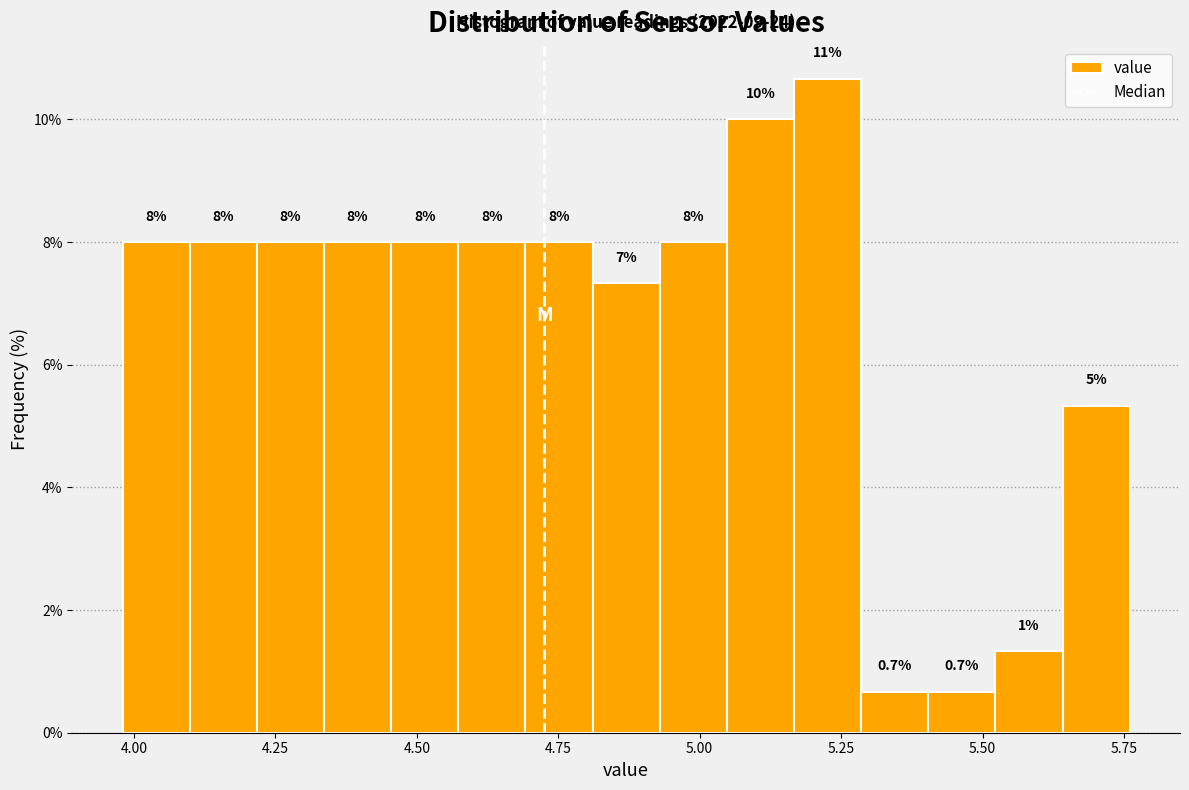

Around what value on the x-axis is the tallest bar? Give the approximate position of its centre, as read against the axis.

5.25